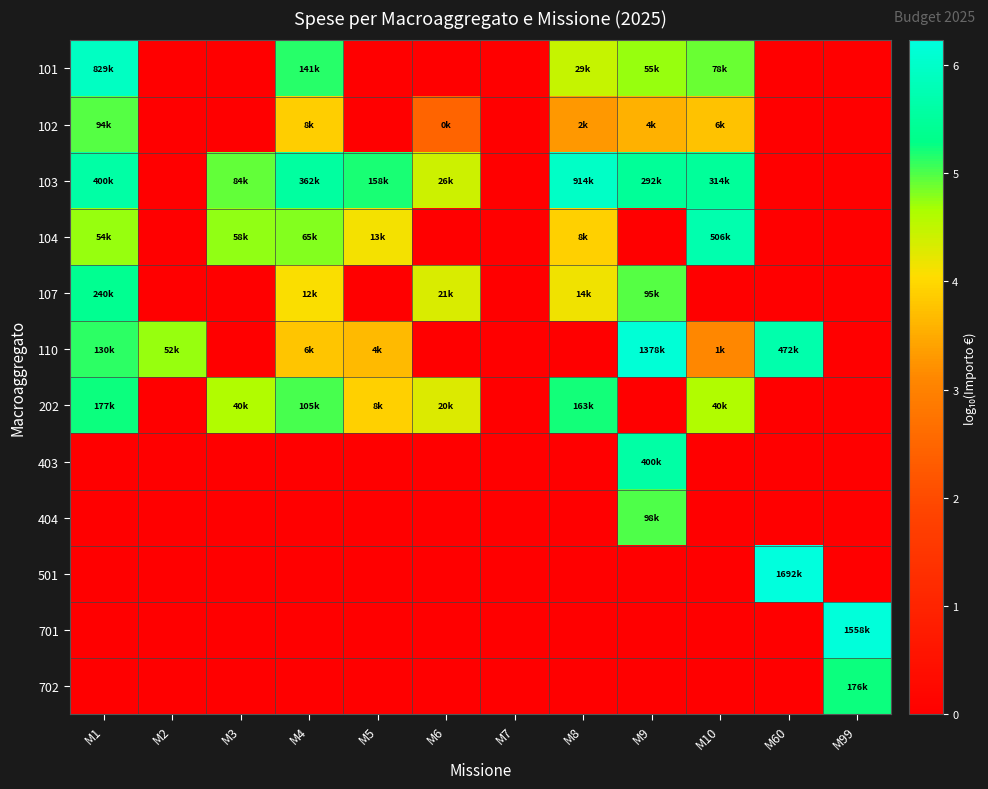

At which category is the sum across all series the highest?

M1